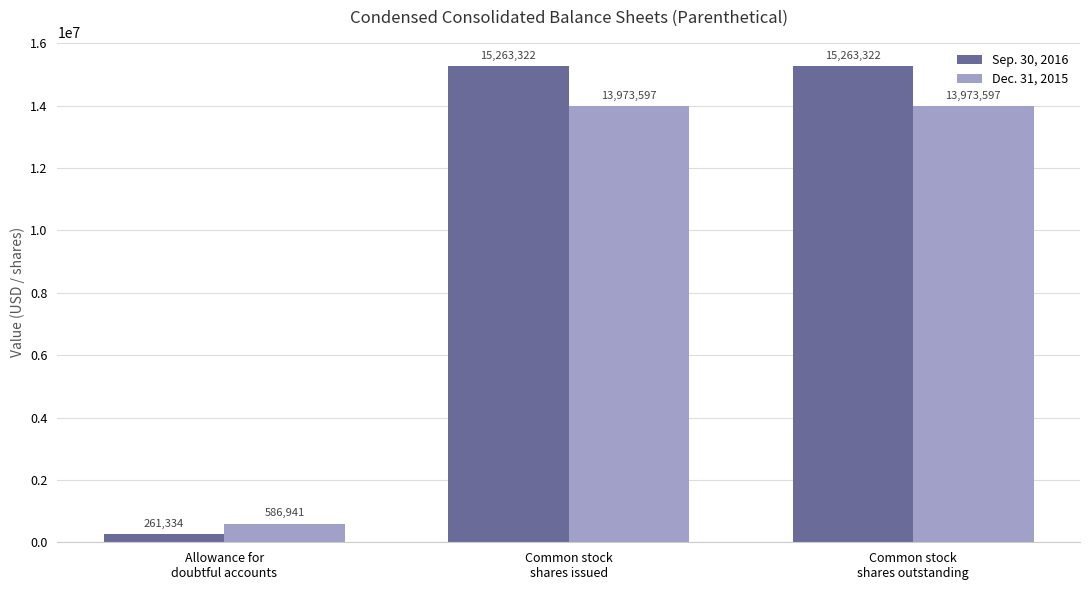

Read the Sep. 30, 2016 value at Allowance for
doubtful accounts, to the nearest 50.

261350